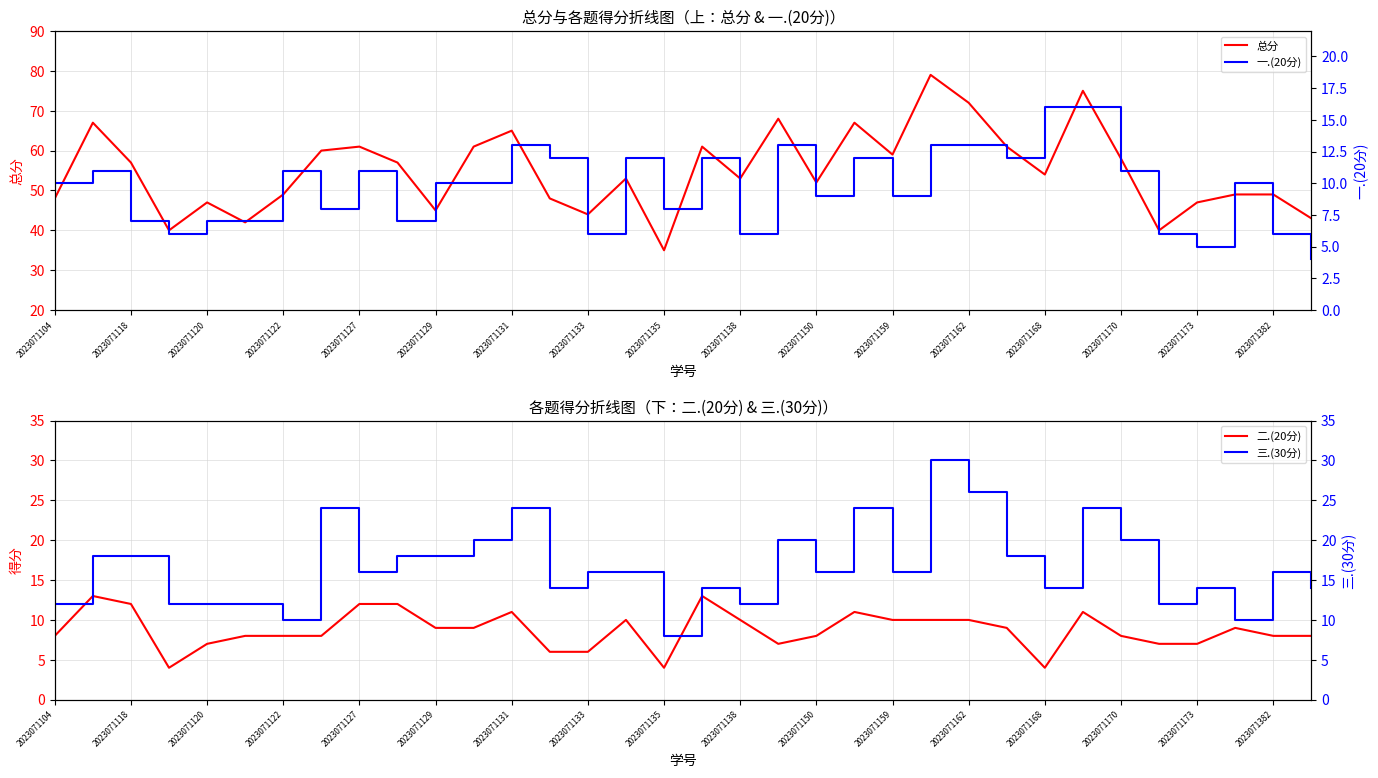

What is the highest value of the 总分 series?

79